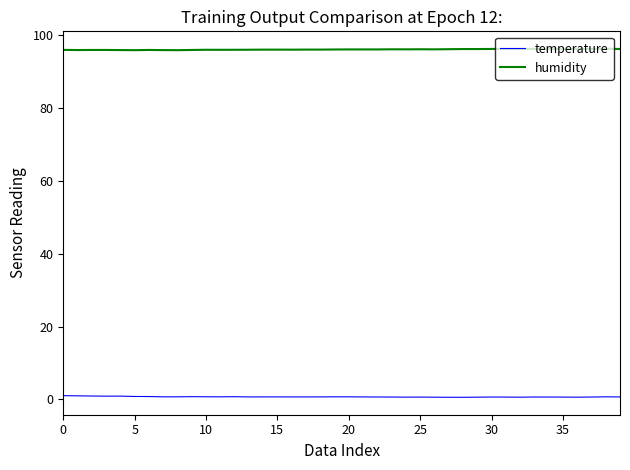

How many lines are shown in the chart?

2